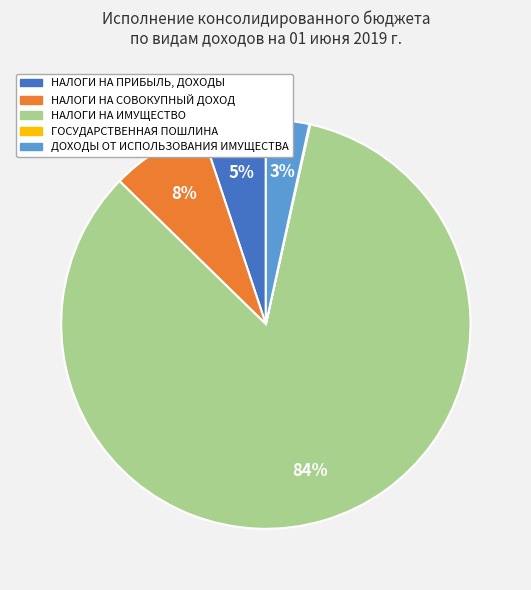

To the nearest percent, what is the difference between the НАЛОГИ НА СОВОКУПНЫЙ ДОХОД and НАЛОГИ НА ИМУЩЕСТВО slice percentages?

76%